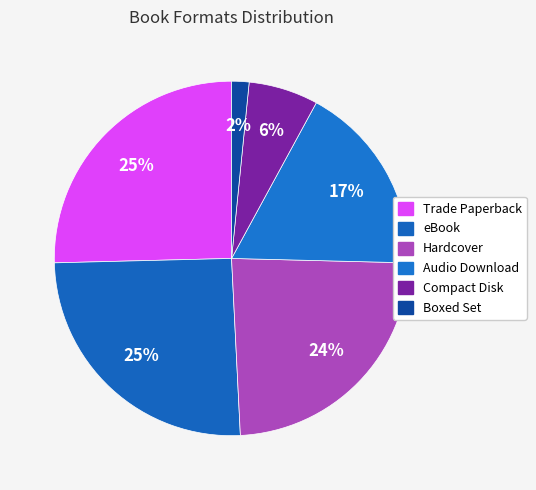

How many segments does this pie chart have?

6